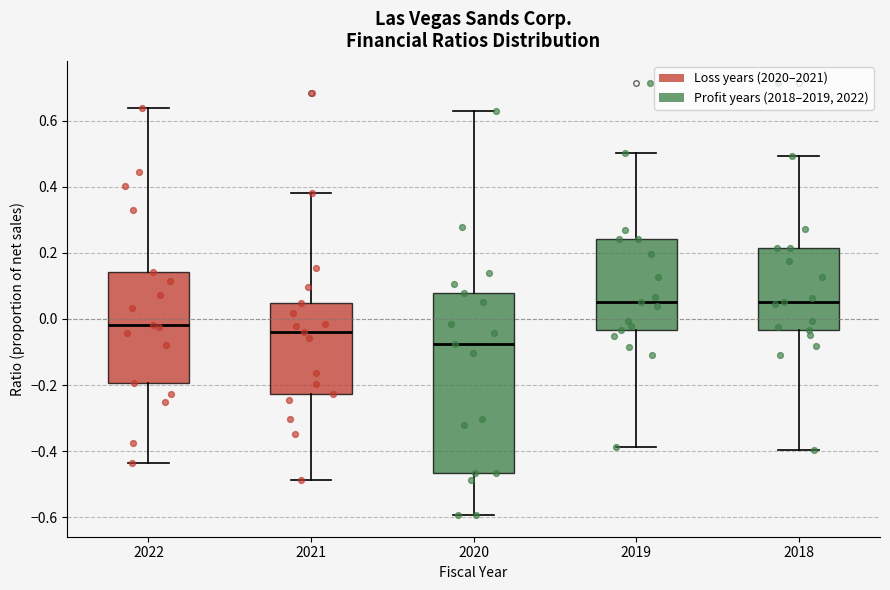

Reading left to right, read every box against the y-axis: the position of its median line, the range the box covers, and the ends of its whiskers. The values are not printed on the chart, so give them approximately, as read against the axis.

2022: median -0.02, box -0.20 to 0.14, whiskers -0.44 to 0.64
2021: median -0.04, box -0.22 to 0.04, whiskers -0.48 to 0.38
2020: median -0.08, box -0.46 to 0.08, whiskers -0.60 to 0.62
2019: median 0.06, box -0.04 to 0.24, whiskers -0.38 to 0.50
2018: median 0.06, box -0.04 to 0.22, whiskers -0.40 to 0.50